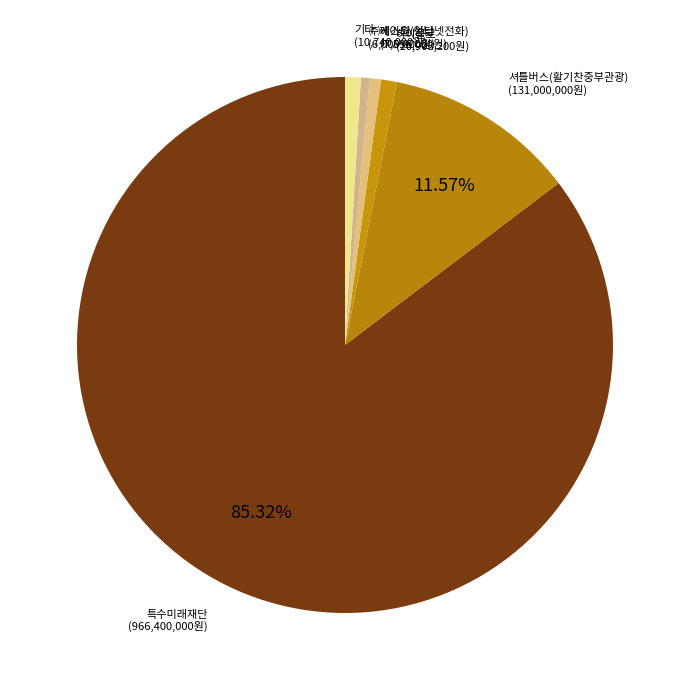

What is the largest slice in the pie chart?

특수미래재단